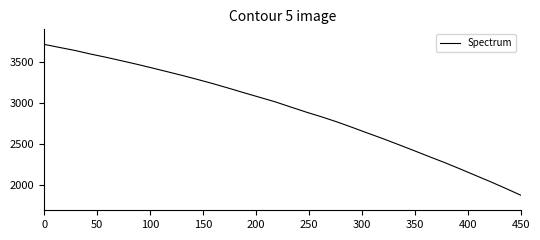

What is the minimum value shown in the chart?

1872.2